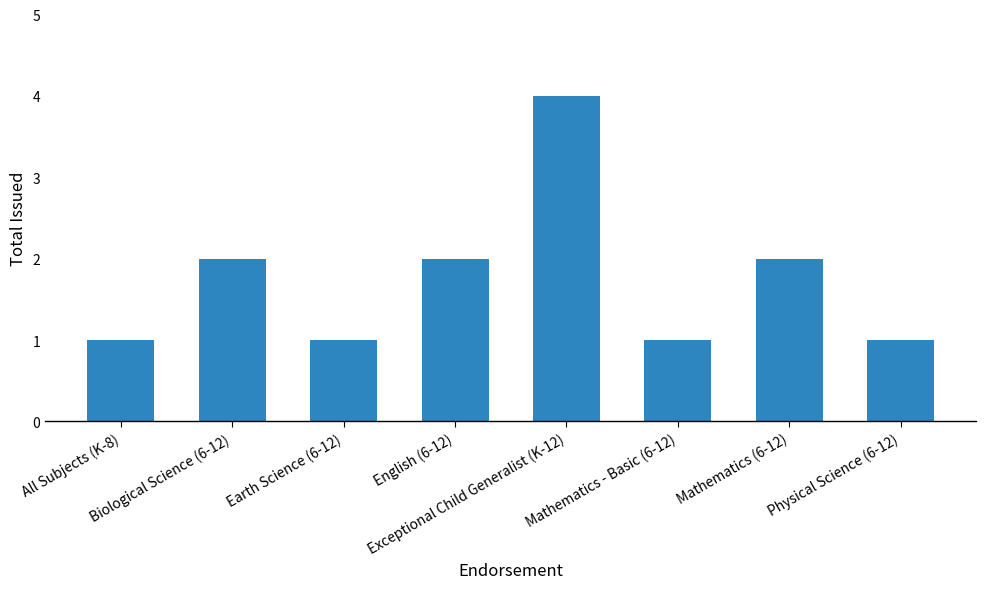

How many values are below 2?

4